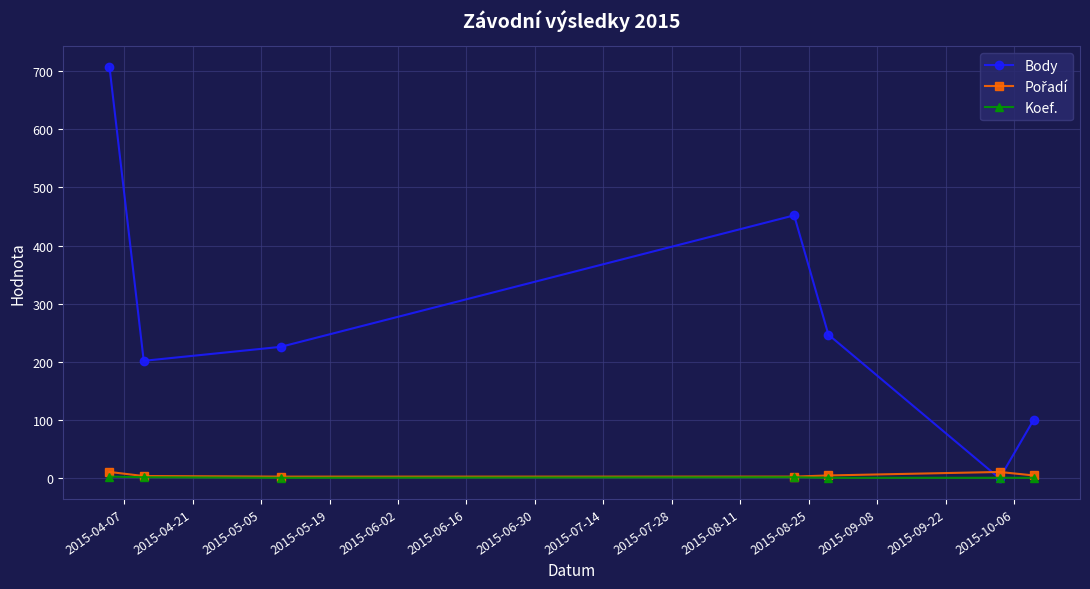

What is the maximum value for Body?

707